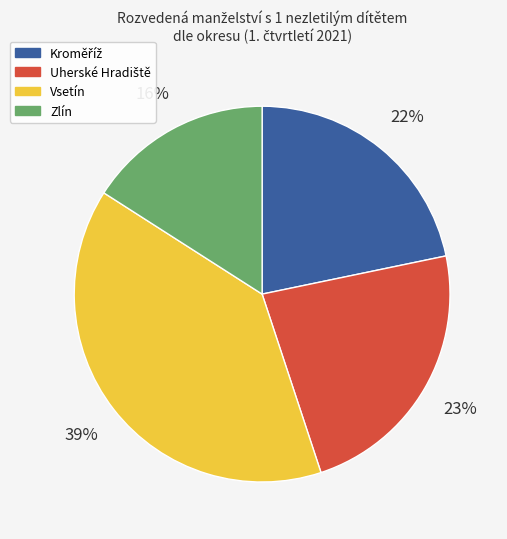

Which slice is the smallest?

Zlín